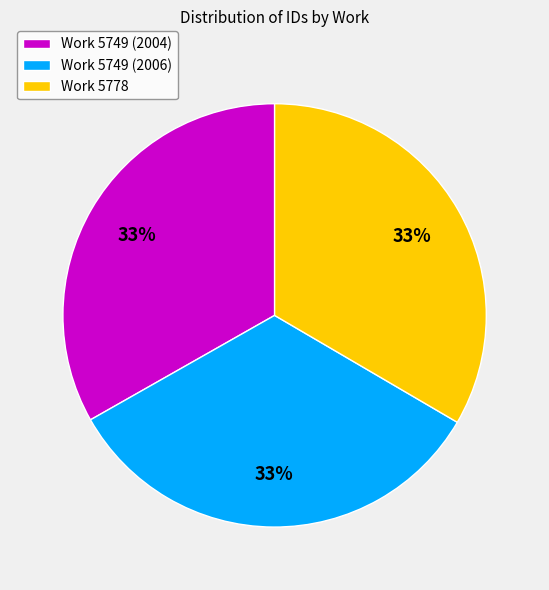

Is there a majority slice in this chart?

No